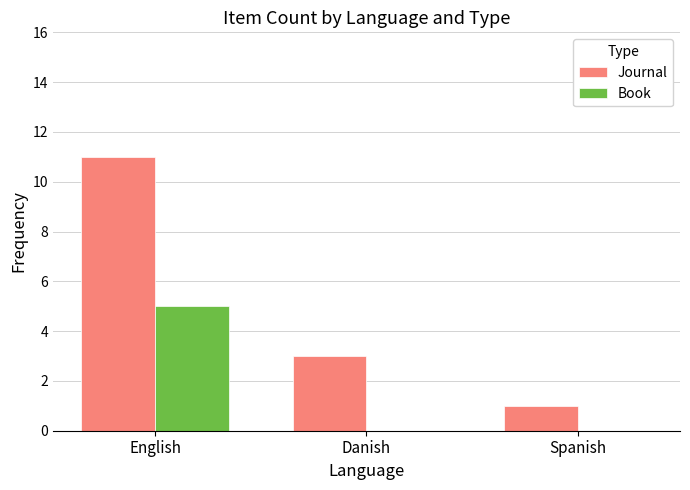

Between English and Danish, which series saw the biggest shift?

Journal